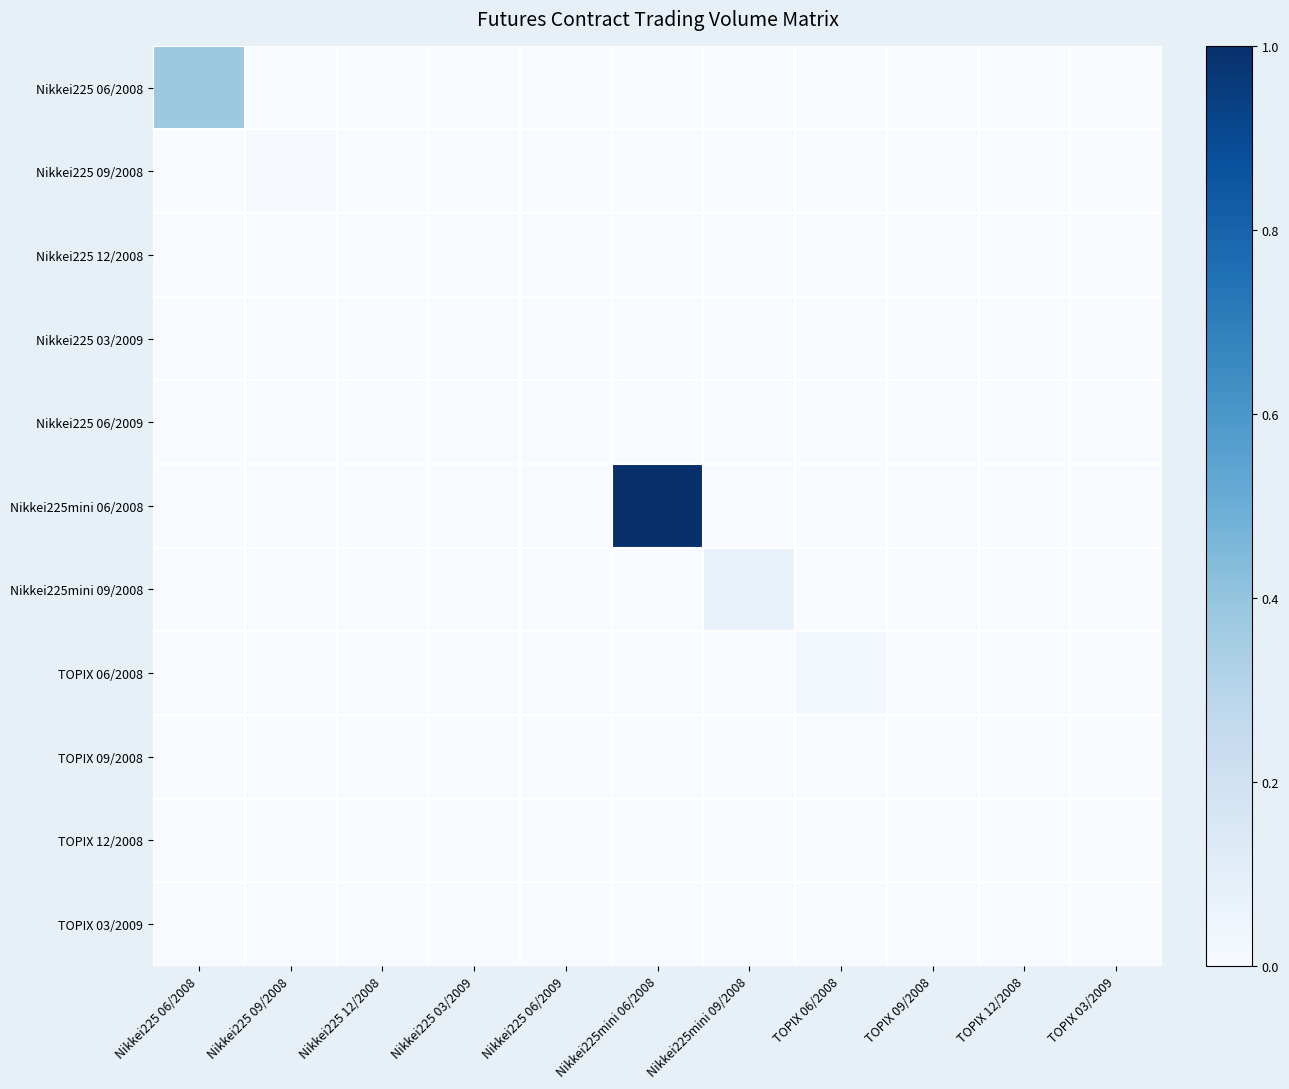

Reading right to left, list all the values displayed in this chart.

Nikkei225 06/2008: TOPIX 03/2009=0.0	TOPIX 12/2008=0.0	TOPIX 09/2008=0.0	TOPIX 06/2008=0.0	Nikkei225mini 09/2008=0.0	Nikkei225mini 06/2008=0.0	Nikkei225 06/2009=0.0	Nikkei225 03/2009=0.0	Nikkei225 12/2008=0.0	Nikkei225 09/2008=0.0	Nikkei225 06/2008=0.4
Nikkei225 09/2008: TOPIX 03/2009=0.0	TOPIX 12/2008=0.0	TOPIX 09/2008=0.0	TOPIX 06/2008=0.0	Nikkei225mini 09/2008=0.0	Nikkei225mini 06/2008=0.0	Nikkei225 06/2009=0.0	Nikkei225 03/2009=0.0	Nikkei225 12/2008=0.0	Nikkei225 09/2008=0.0	Nikkei225 06/2008=0.0
Nikkei225 12/2008: TOPIX 03/2009=0.0	TOPIX 12/2008=0.0	TOPIX 09/2008=0.0	TOPIX 06/2008=0.0	Nikkei225mini 09/2008=0.0	Nikkei225mini 06/2008=0.0	Nikkei225 06/2009=0.0	Nikkei225 03/2009=0.0	Nikkei225 12/2008=0.0	Nikkei225 09/2008=0.0	Nikkei225 06/2008=0.0
Nikkei225 03/2009: TOPIX 03/2009=0.0	TOPIX 12/2008=0.0	TOPIX 09/2008=0.0	TOPIX 06/2008=0.0	Nikkei225mini 09/2008=0.0	Nikkei225mini 06/2008=0.0	Nikkei225 06/2009=0.0	Nikkei225 03/2009=0.0	Nikkei225 12/2008=0.0	Nikkei225 09/2008=0.0	Nikkei225 06/2008=0.0
Nikkei225 06/2009: TOPIX 03/2009=0.0	TOPIX 12/2008=0.0	TOPIX 09/2008=0.0	TOPIX 06/2008=0.0	Nikkei225mini 09/2008=0.0	Nikkei225mini 06/2008=0.0	Nikkei225 06/2009=0.0	Nikkei225 03/2009=0.0	Nikkei225 12/2008=0.0	Nikkei225 09/2008=0.0	Nikkei225 06/2008=0.0
Nikkei225mini 06/2008: TOPIX 03/2009=0.0	TOPIX 12/2008=0.0	TOPIX 09/2008=0.0	TOPIX 06/2008=0.0	Nikkei225mini 09/2008=0.0	Nikkei225mini 06/2008=1.0	Nikkei225 06/2009=0.0	Nikkei225 03/2009=0.0	Nikkei225 12/2008=0.0	Nikkei225 09/2008=0.0	Nikkei225 06/2008=0.0
Nikkei225mini 09/2008: TOPIX 03/2009=0.0	TOPIX 12/2008=0.0	TOPIX 09/2008=0.0	TOPIX 06/2008=0.0	Nikkei225mini 09/2008=0.1	Nikkei225mini 06/2008=0.0	Nikkei225 06/2009=0.0	Nikkei225 03/2009=0.0	Nikkei225 12/2008=0.0	Nikkei225 09/2008=0.0	Nikkei225 06/2008=0.0
TOPIX 06/2008: TOPIX 03/2009=0.0	TOPIX 12/2008=0.0	TOPIX 09/2008=0.0	TOPIX 06/2008=0.0	Nikkei225mini 09/2008=0.0	Nikkei225mini 06/2008=0.0	Nikkei225 06/2009=0.0	Nikkei225 03/2009=0.0	Nikkei225 12/2008=0.0	Nikkei225 09/2008=0.0	Nikkei225 06/2008=0.0
TOPIX 09/2008: TOPIX 03/2009=0.0	TOPIX 12/2008=0.0	TOPIX 09/2008=0.0	TOPIX 06/2008=0.0	Nikkei225mini 09/2008=0.0	Nikkei225mini 06/2008=0.0	Nikkei225 06/2009=0.0	Nikkei225 03/2009=0.0	Nikkei225 12/2008=0.0	Nikkei225 09/2008=0.0	Nikkei225 06/2008=0.0
TOPIX 12/2008: TOPIX 03/2009=0.0	TOPIX 12/2008=0.0	TOPIX 09/2008=0.0	TOPIX 06/2008=0.0	Nikkei225mini 09/2008=0.0	Nikkei225mini 06/2008=0.0	Nikkei225 06/2009=0.0	Nikkei225 03/2009=0.0	Nikkei225 12/2008=0.0	Nikkei225 09/2008=0.0	Nikkei225 06/2008=0.0
TOPIX 03/2009: TOPIX 03/2009=0.0	TOPIX 12/2008=0.0	TOPIX 09/2008=0.0	TOPIX 06/2008=0.0	Nikkei225mini 09/2008=0.0	Nikkei225mini 06/2008=0.0	Nikkei225 06/2009=0.0	Nikkei225 03/2009=0.0	Nikkei225 12/2008=0.0	Nikkei225 09/2008=0.0	Nikkei225 06/2008=0.0